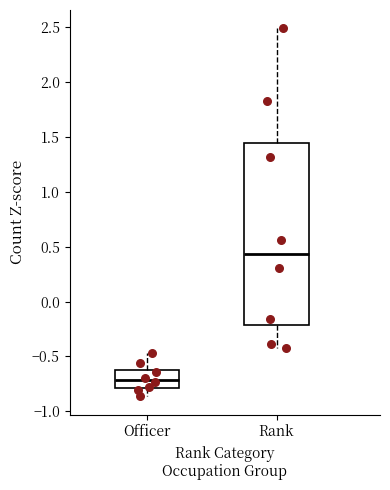

Comparing the boxes themselves (not the whiskers), which one is the tallest?

Rank